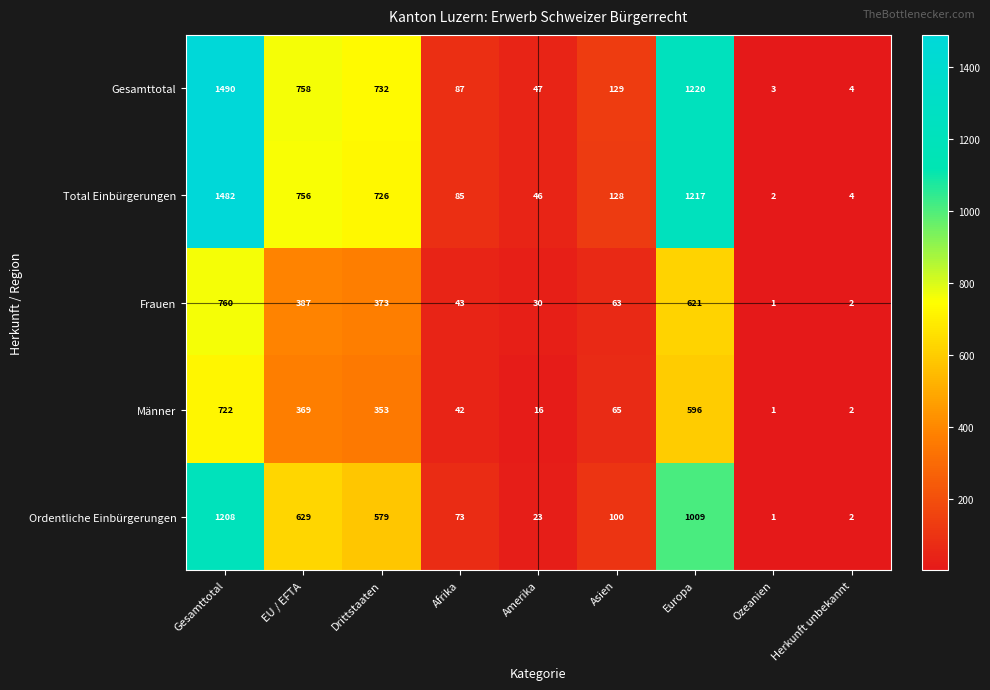

Which category has the highest value in the Total Einbürgerungen series?

Gesamttotal